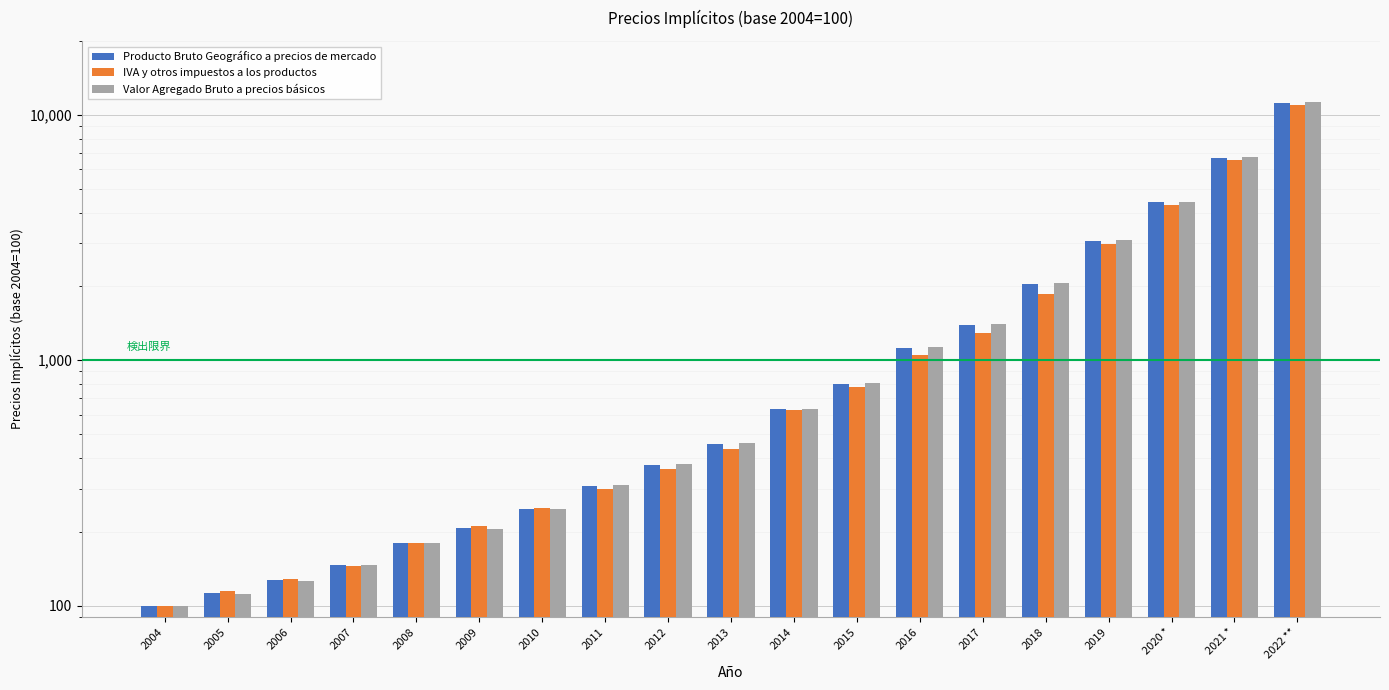

At 2014, list the series in order from smallest to largest.

IVA y otros impuestos a los productos, Producto Bruto Geográfico a precios de mercado, Valor Agregado Bruto a precios básicos